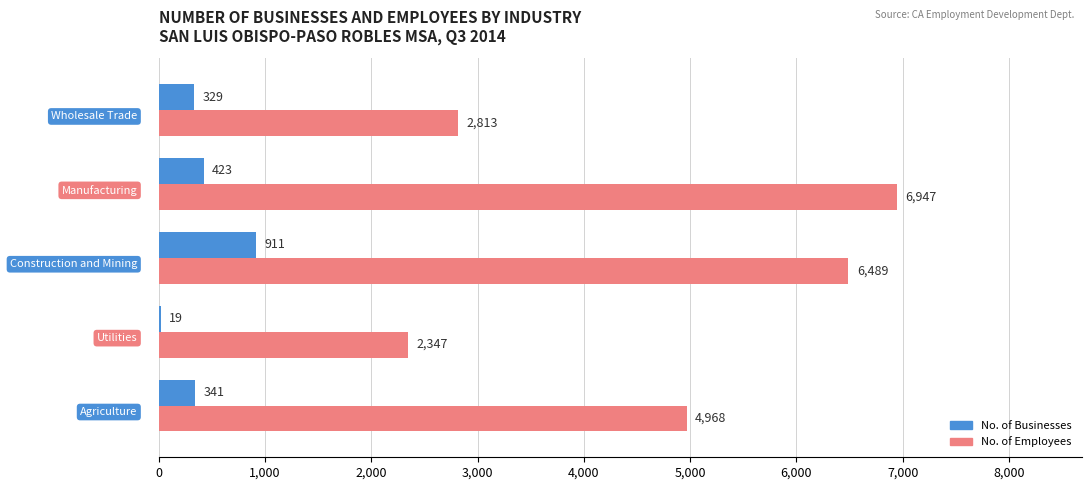

What is the sum of all No. of Businesses values?

2023